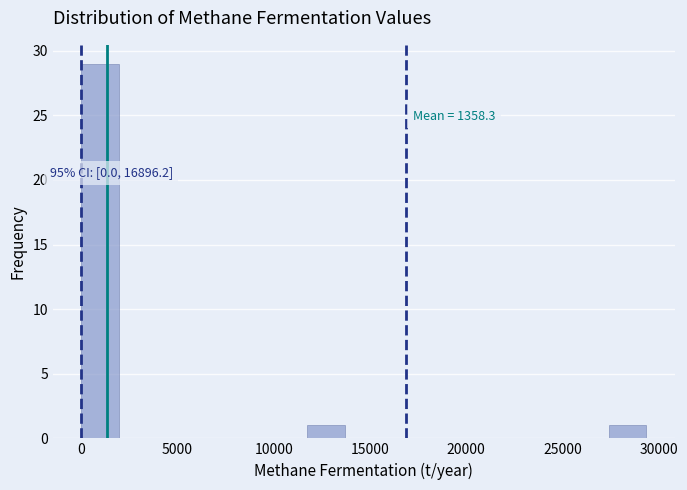

Read against the x-axis, roughly where is the centre of the tallest bar?

1000